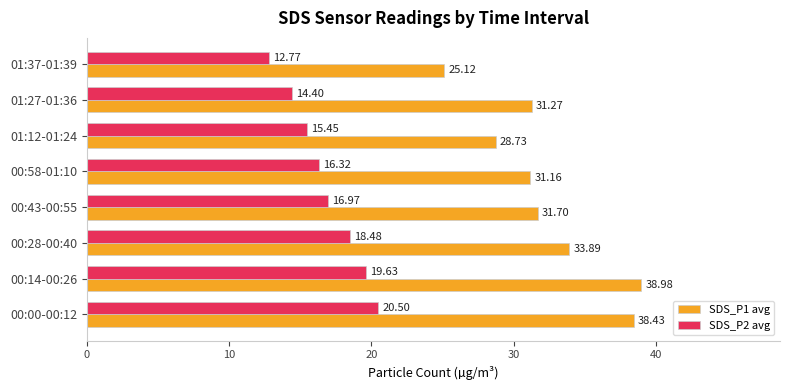

What is the smallest value displayed?

12.8